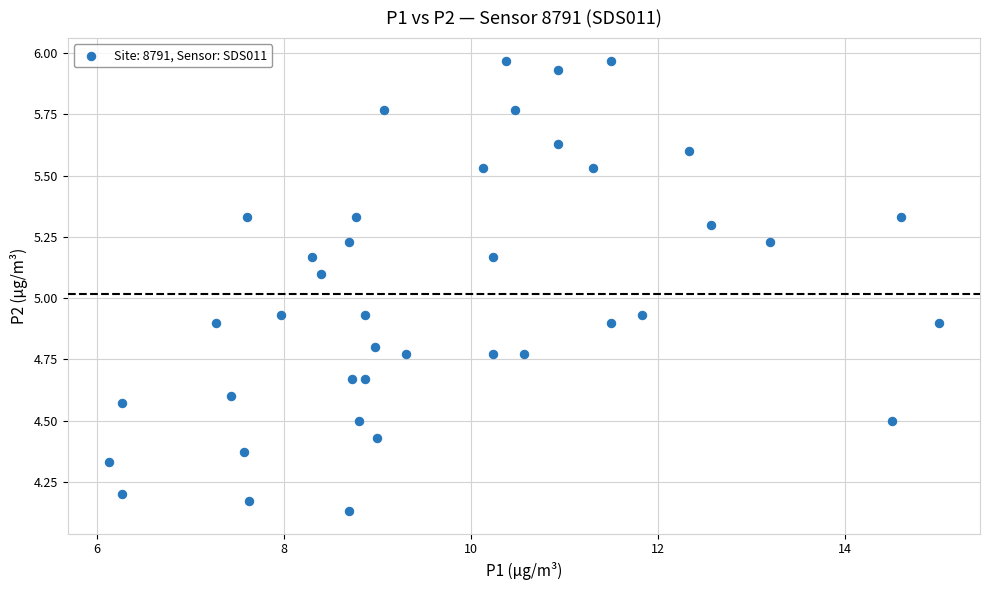

What is the range of Y values (max minus min)?

1.8